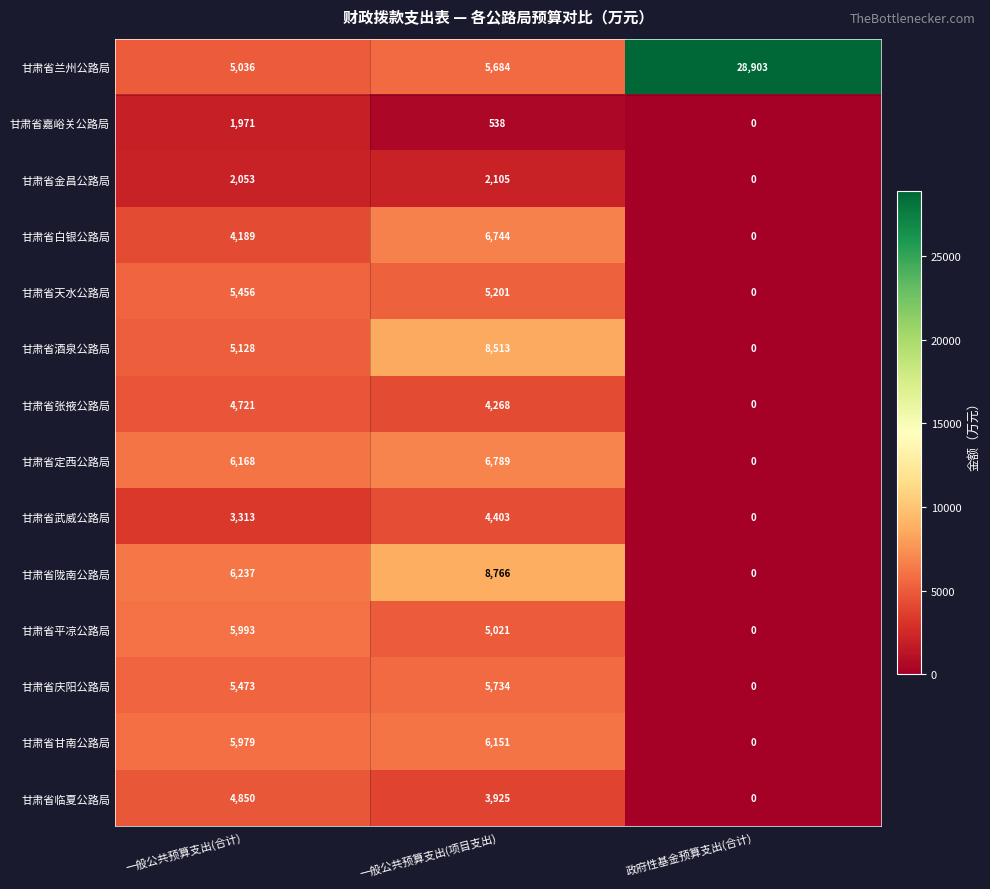

List the series in order of their peak value, highest first.

甘肃省兰州公路局, 甘肃省陇南公路局, 甘肃省酒泉公路局, 甘肃省定西公路局, 甘肃省白银公路局, 甘肃省甘南公路局, 甘肃省平凉公路局, 甘肃省庆阳公路局, 甘肃省天水公路局, 甘肃省临夏公路局, 甘肃省张掖公路局, 甘肃省武威公路局, 甘肃省金昌公路局, 甘肃省嘉峪关公路局